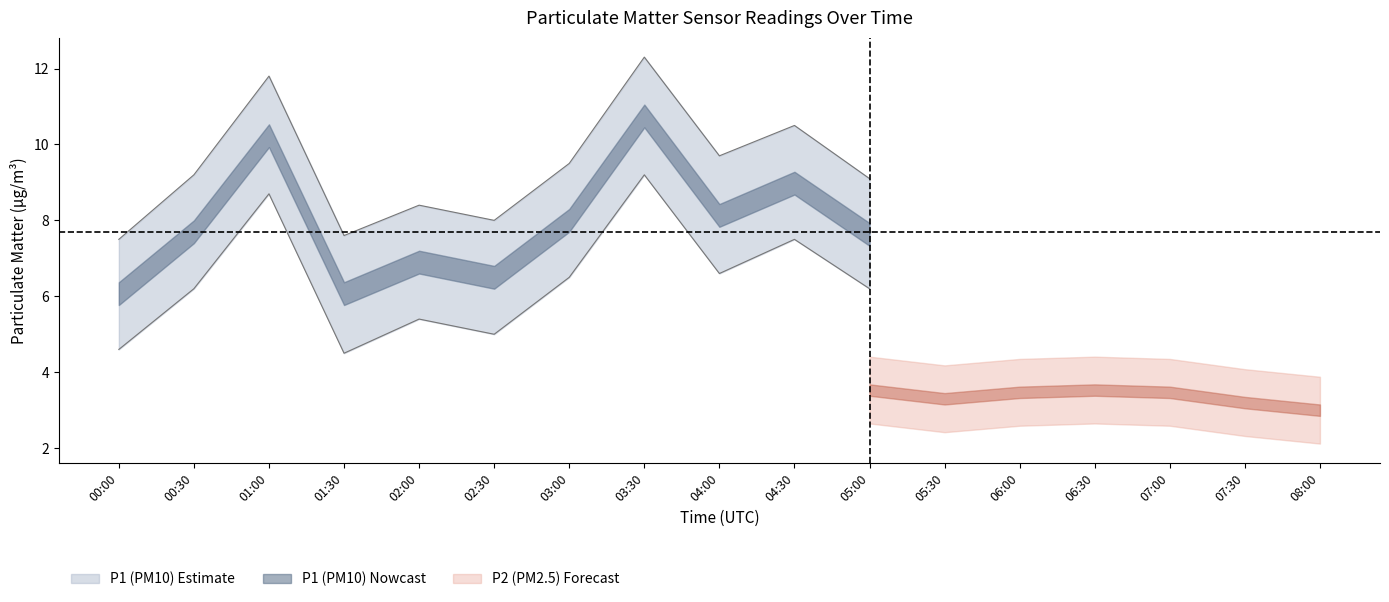

At which category does the chart reach its peak across all series?

03:30